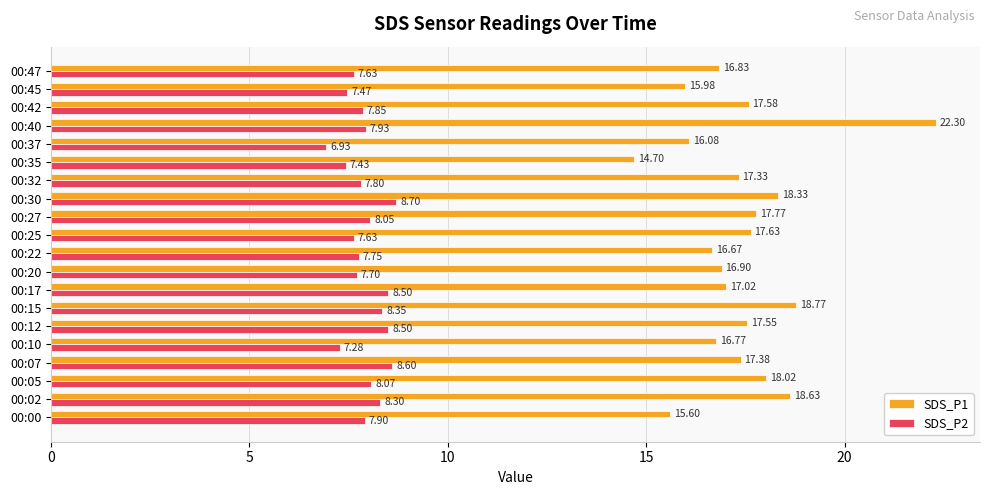

What is the sum of the SDS_P1 values at 00:40 and 00:15?

41.1